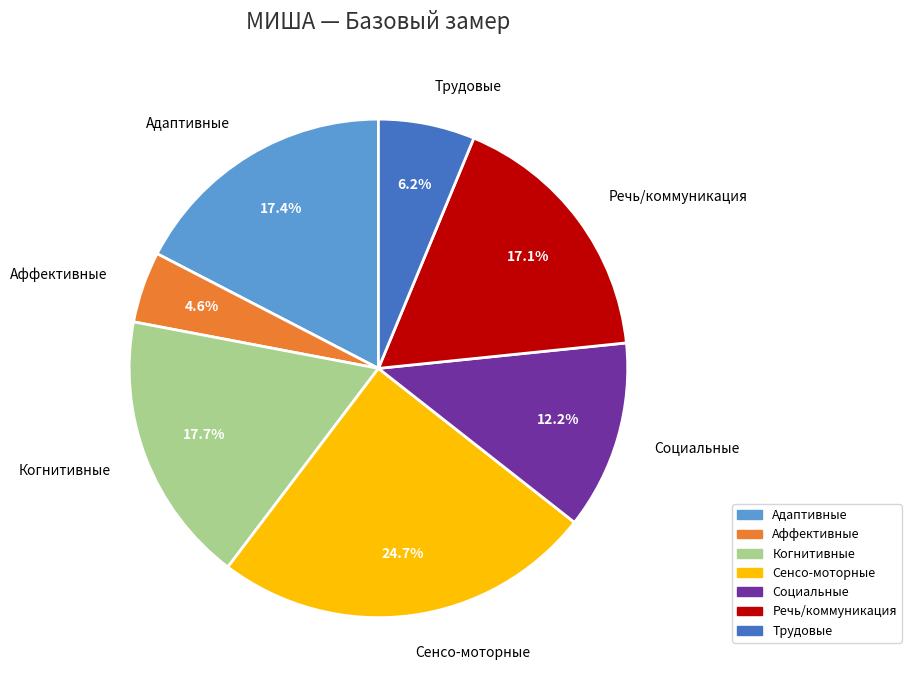

Count the number of slices in the pie.

7